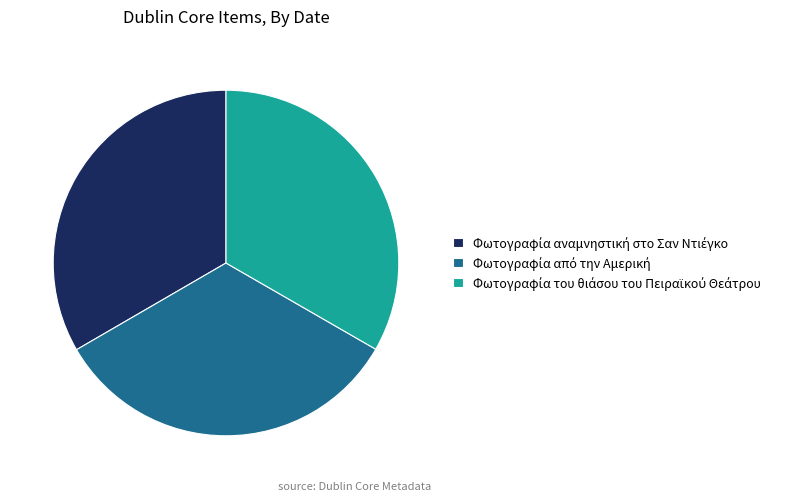

Is there a majority slice in this chart?

No